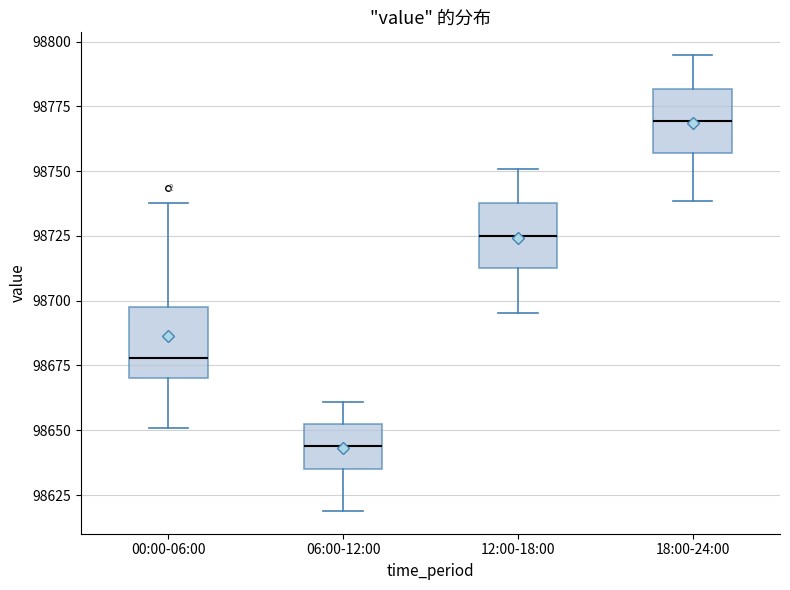

Reading left to right, read every box against the y-axis: the position of its median line, the range the box covers, and the ends of its whiskers. The values are not printed on the chart, so give them approximately, as read against the axis.

00:00-06:00: median 98680, box 98670 to 98700, whiskers 98650 to 98740
06:00-12:00: median 98645, box 98635 to 98655, whiskers 98620 to 98660
12:00-18:00: median 98725, box 98710 to 98740, whiskers 98695 to 98750
18:00-24:00: median 98770, box 98755 to 98780, whiskers 98740 to 98795